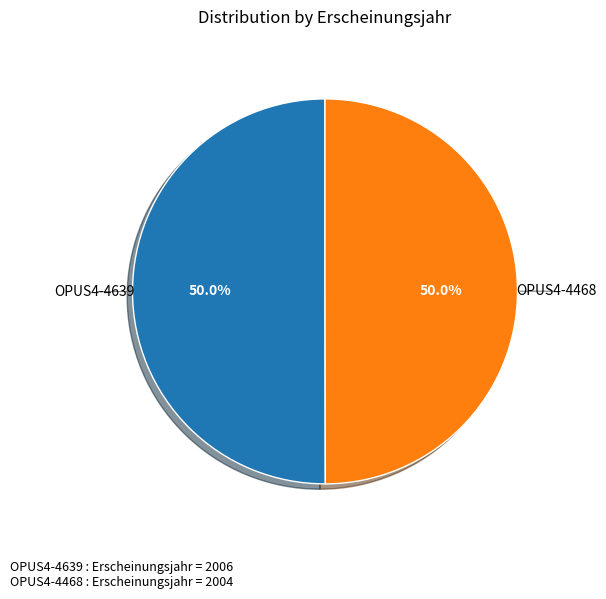

Count the number of slices in the pie.

2